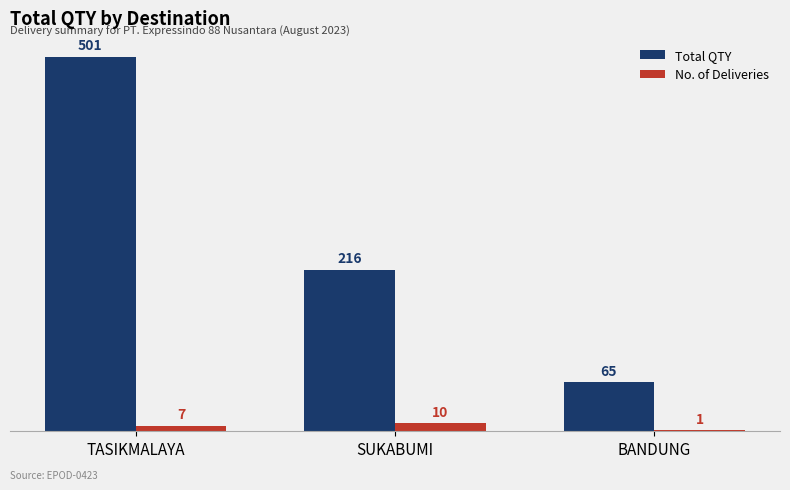

What is the maximum value for Total QTY?

501